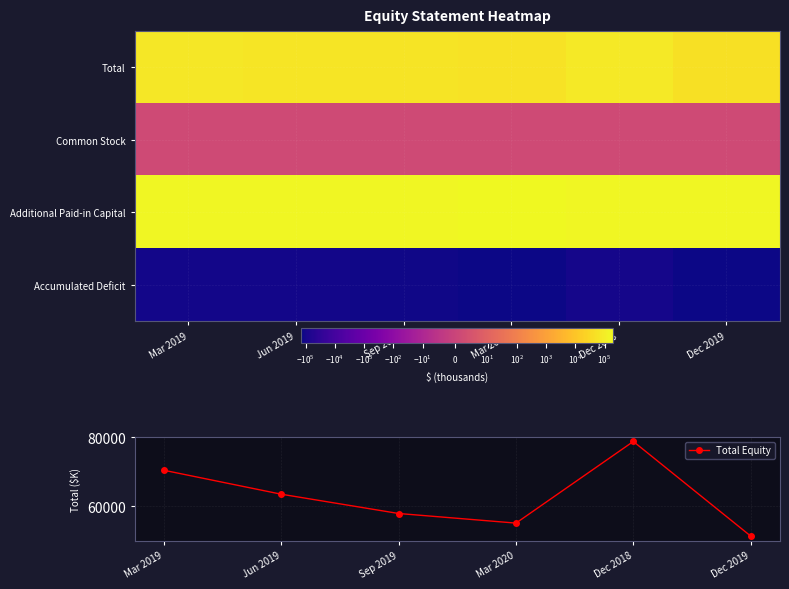

What is the lowest value of the Total Equity series?

51365